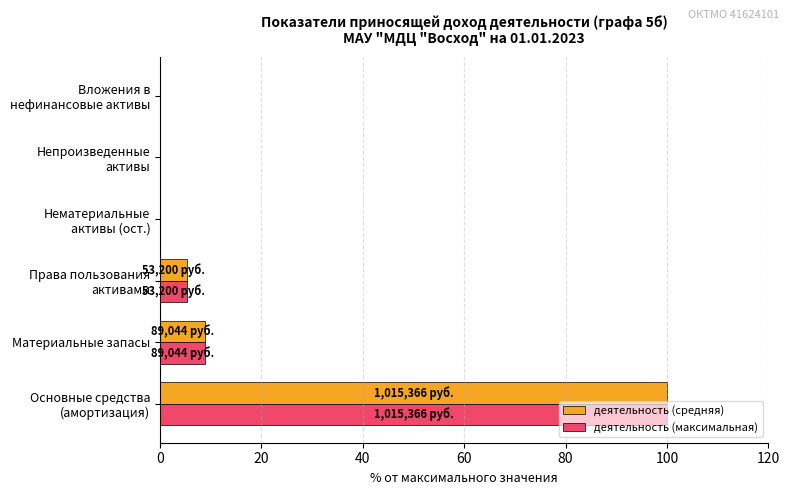

Where is деятельность (средняя) nearest to the value 50?

Материальные запасы